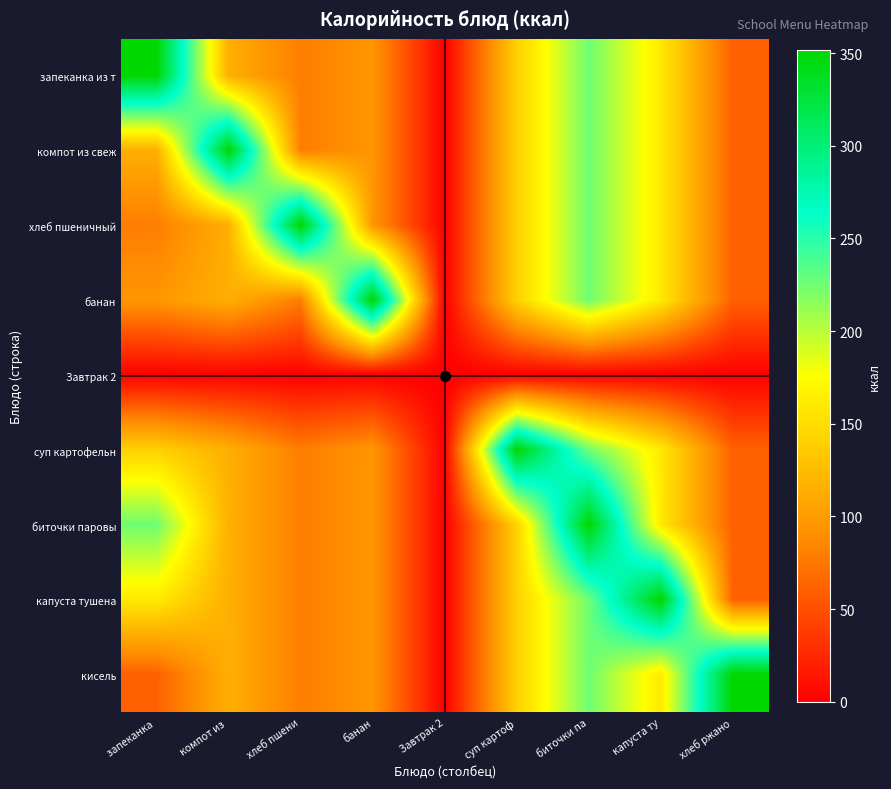

Reading right to left, list all the values displayed in this chart.

запеканка из т: хлеб ржано=61.2	капуста ту=160.4	биточки па=225.8	суп картоф=141.0	Завтрак 2=0.0	банан=96.0	хлеб пшени=78.6	компот из =115.0	запеканка =351.9
компот из свеж: хлеб ржано=61.2	капуста ту=160.4	биточки па=225.8	суп картоф=141.0	Завтрак 2=0.0	банан=96.0	хлеб пшени=78.6	компот из =351.9	запеканка =115.0
хлеб пшеничный: хлеб ржано=61.2	капуста ту=160.4	биточки па=225.8	суп картоф=141.0	Завтрак 2=0.0	банан=96.0	хлеб пшени=351.9	компот из =115.0	запеканка =78.6
банан: хлеб ржано=61.2	капуста ту=160.4	биточки па=225.8	суп картоф=141.0	Завтрак 2=0.0	банан=351.9	хлеб пшени=78.6	компот из =115.0	запеканка =96.0
Завтрак 2: хлеб ржано=0.0	капуста ту=0.0	биточки па=0.0	суп картоф=0.0	Завтрак 2=0.0	банан=0.0	хлеб пшени=0.0	компот из =0.0	запеканка =0.0
суп картофельн: хлеб ржано=61.2	капуста ту=160.4	биточки па=225.8	суп картоф=351.9	Завтрак 2=0.0	банан=96.0	хлеб пшени=78.6	компот из =115.0	запеканка =141.0
биточки паровы: хлеб ржано=61.2	капуста ту=160.4	биточки па=351.9	суп картоф=141.0	Завтрак 2=0.0	банан=96.0	хлеб пшени=78.6	компот из =115.0	запеканка =225.8
капуста тушена: хлеб ржано=61.2	капуста ту=351.9	биточки па=225.8	суп картоф=141.0	Завтрак 2=0.0	банан=96.0	хлеб пшени=78.6	компот из =115.0	запеканка =160.4
кисель: хлеб ржано=351.9	капуста ту=160.4	биточки па=225.8	суп картоф=141.0	Завтрак 2=0.0	банан=96.0	хлеб пшени=78.6	компот из =115.0	запеканка =61.2